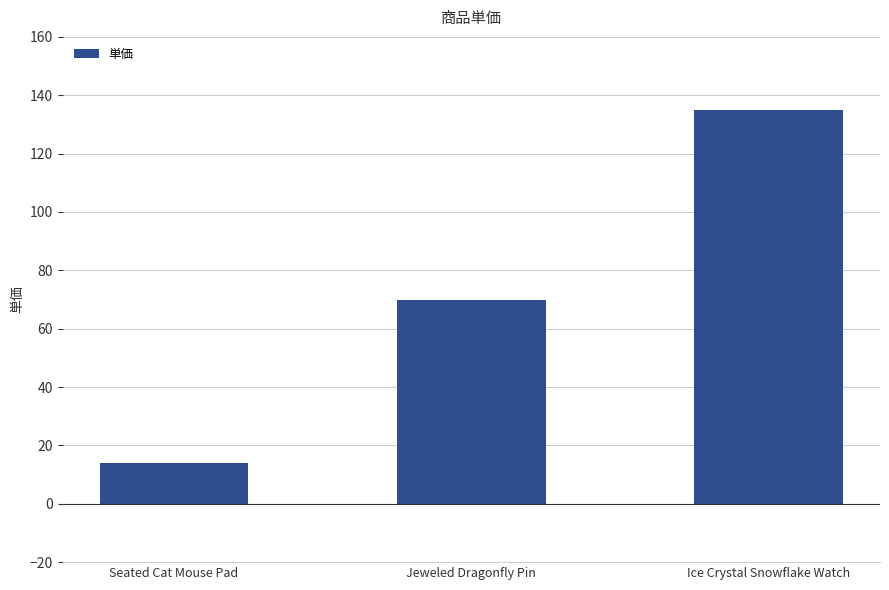

What position from the left is Seated Cat Mouse Pad?

1